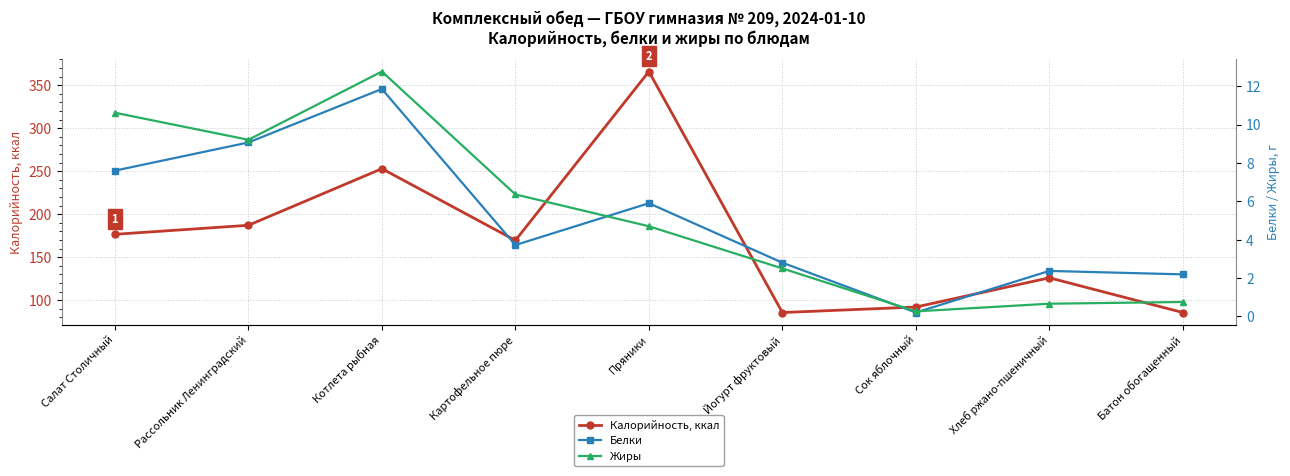

Reading left to right, transcribe all the data shown in this chart.

Калорийность, ккал: 176.6	187.1	253.0	169.5	366.0	85.6	92.0	126.0	85.6
Белки: 7.6	9.1	11.9	3.7	5.9	2.8	0.2	2.4	2.2
Жиры: 10.6	9.2	12.8	6.4	4.7	2.5	0.3	0.7	0.8